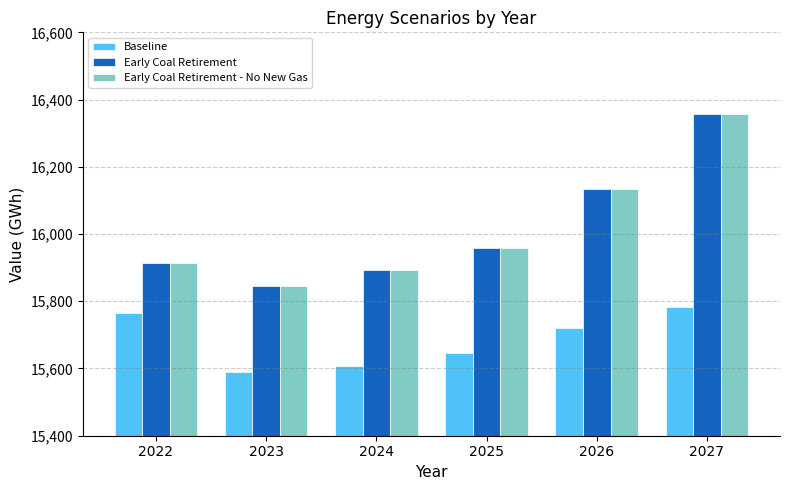

What is the difference between the Early Coal Retirement values at 2023 and 2026?

287.7